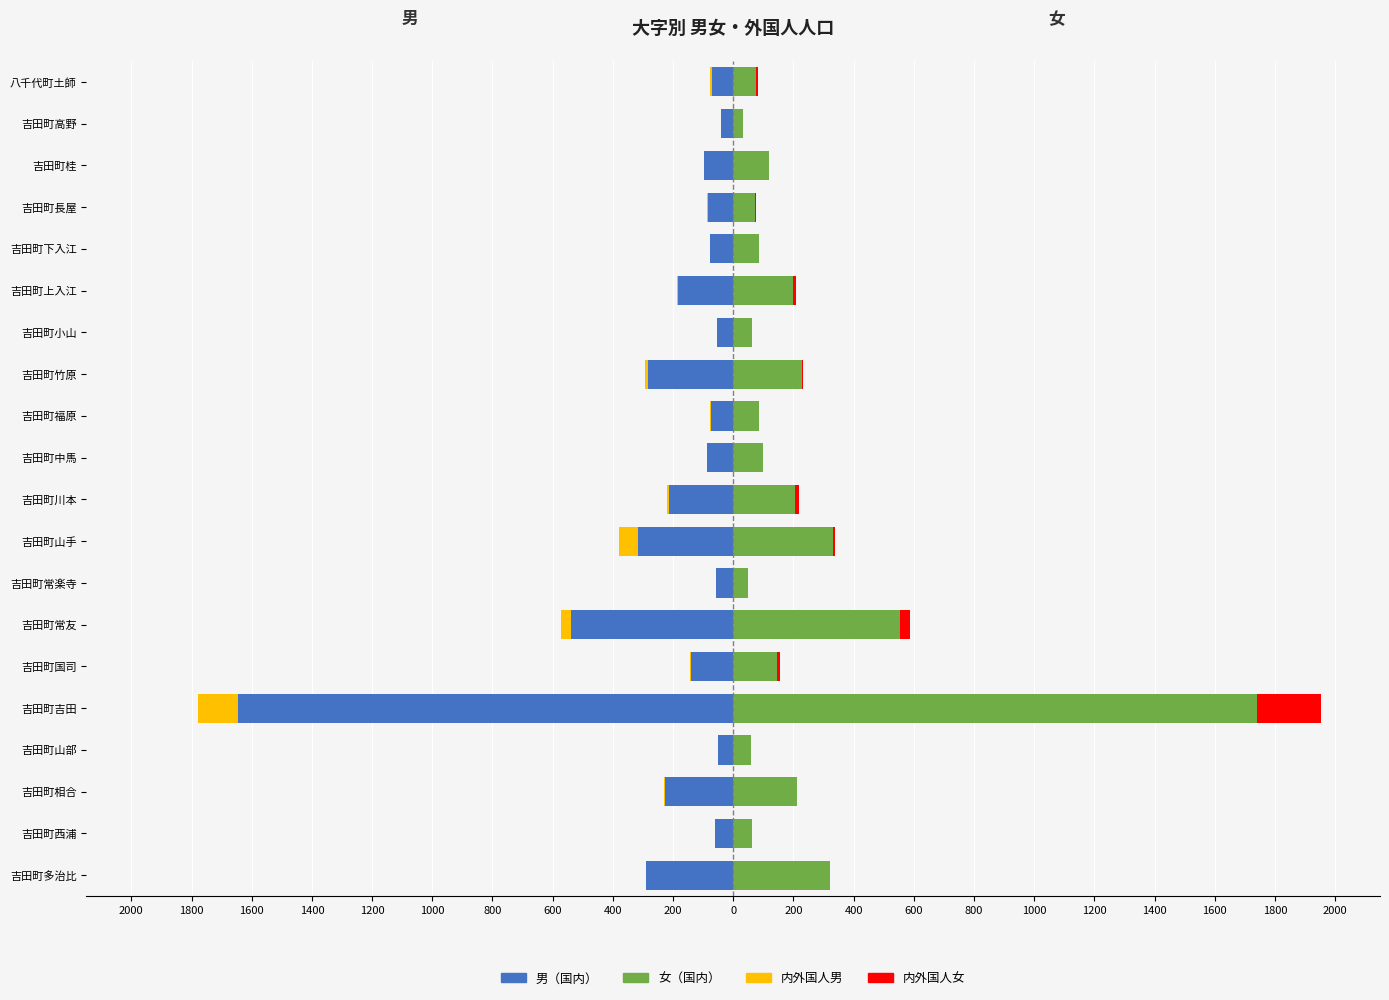

How many bars are there in total?

80